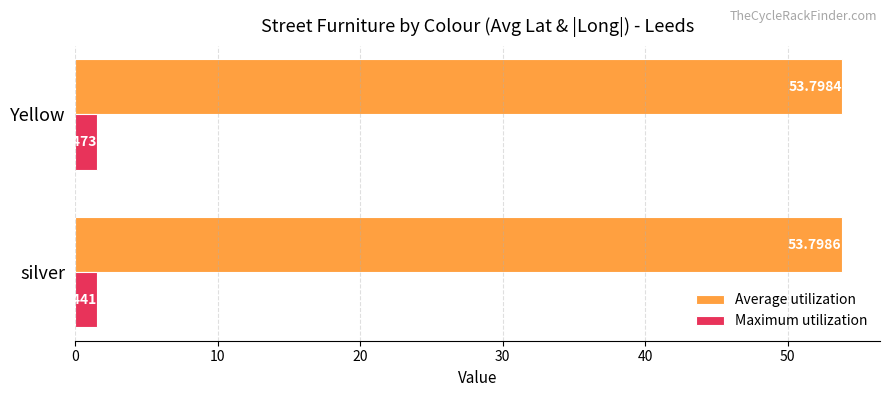

At silver, list the series in order from smallest to largest.

Maximum utilization, Average utilization